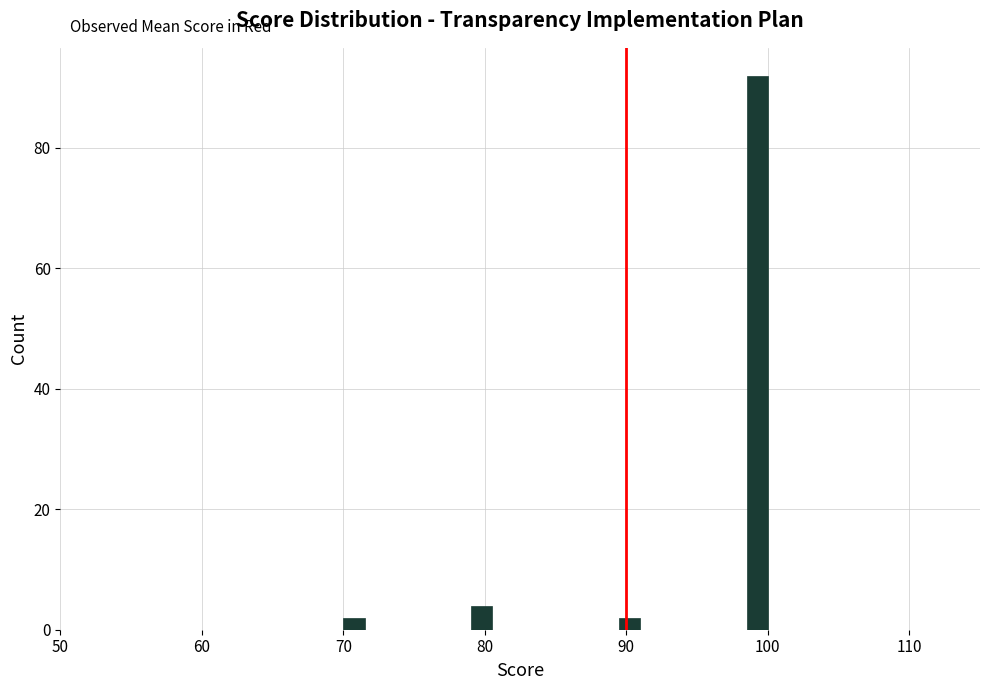

Read against the x-axis, roughly where is the centre of the tallest bar?

99